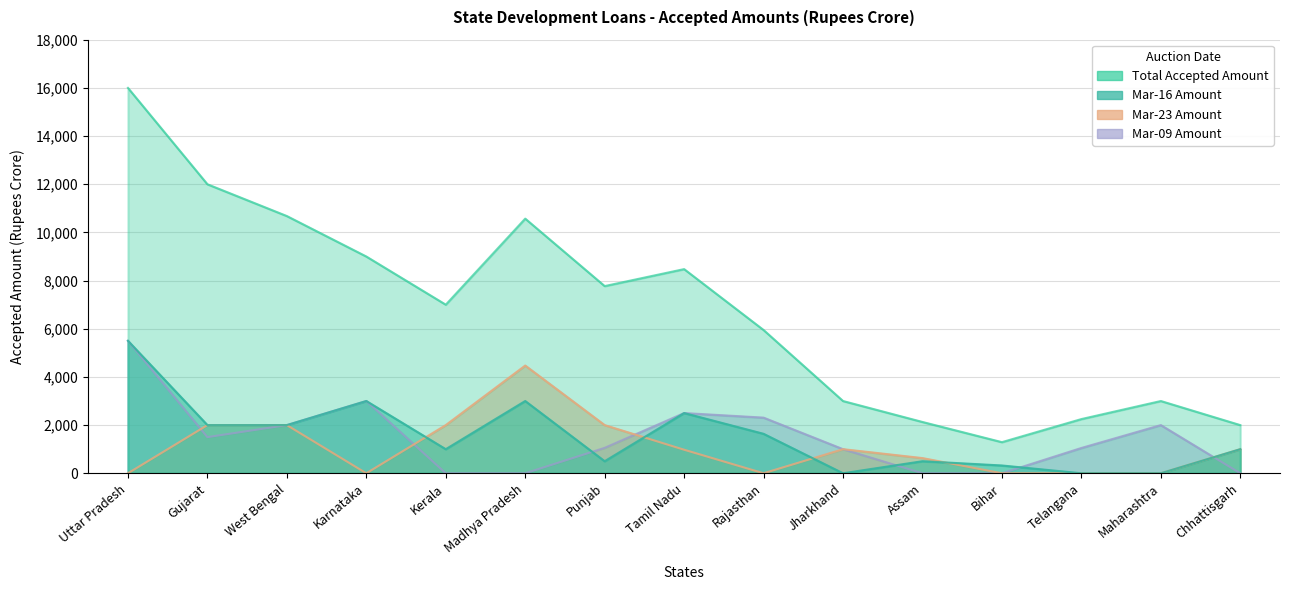

What is the total value across all series at Chhattisgarh?

4000